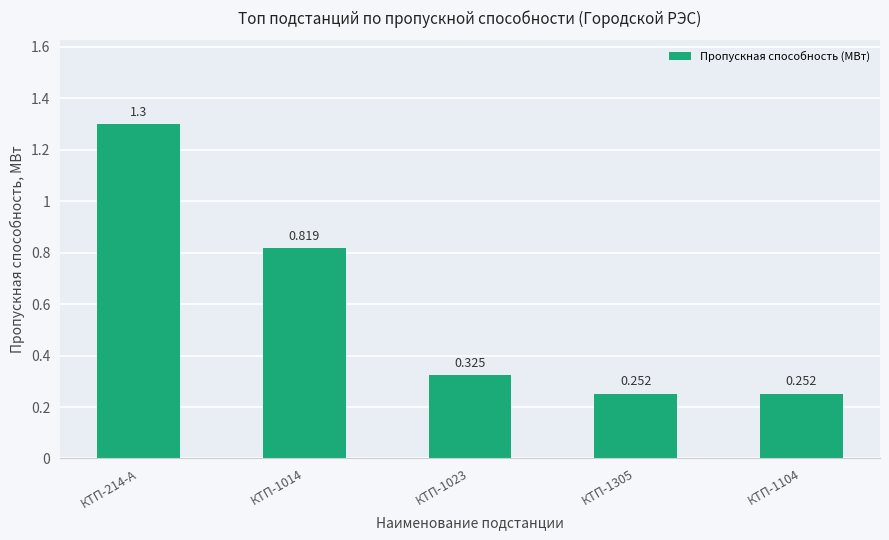

At which category does the chart reach its minimum across all series?

КТП-1305